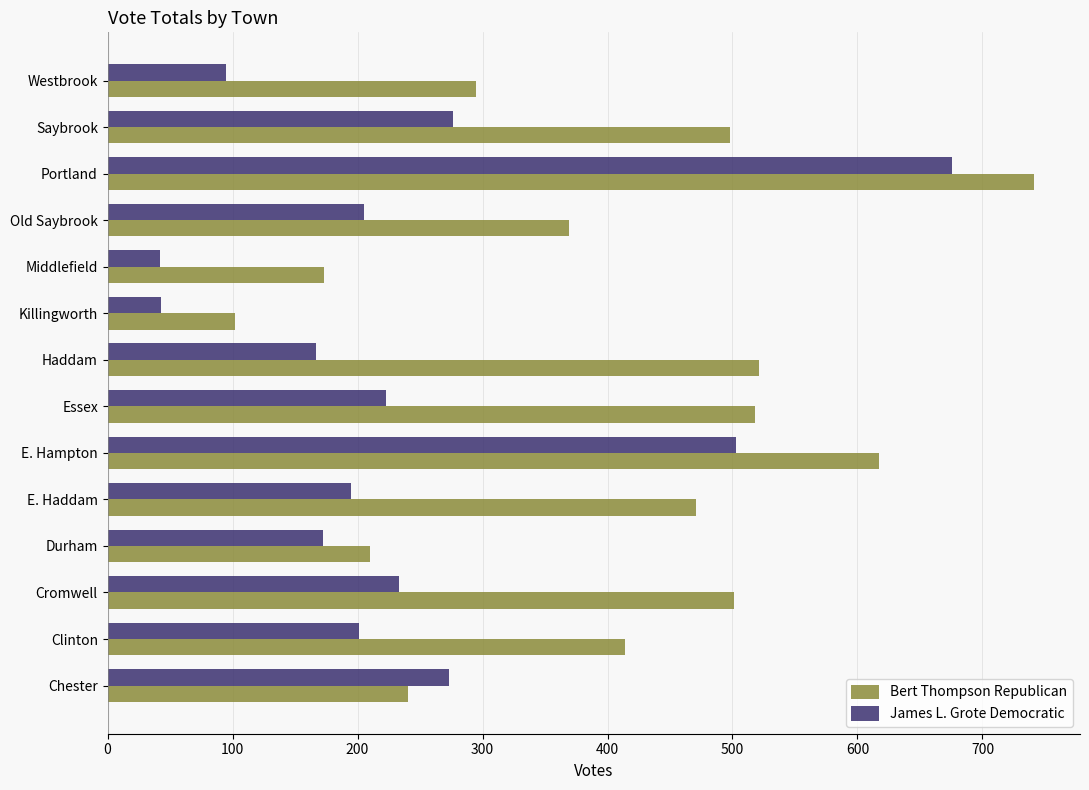

What is the difference between the highest and lowest values at Westbrook?

200